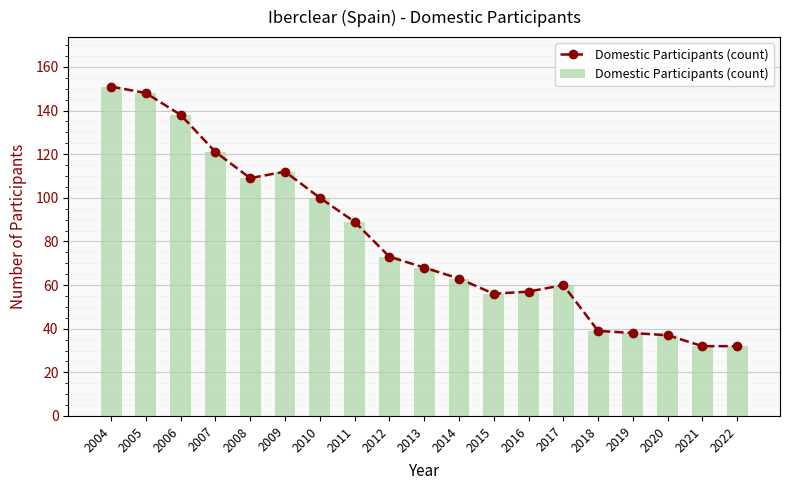

What is the average value?

80